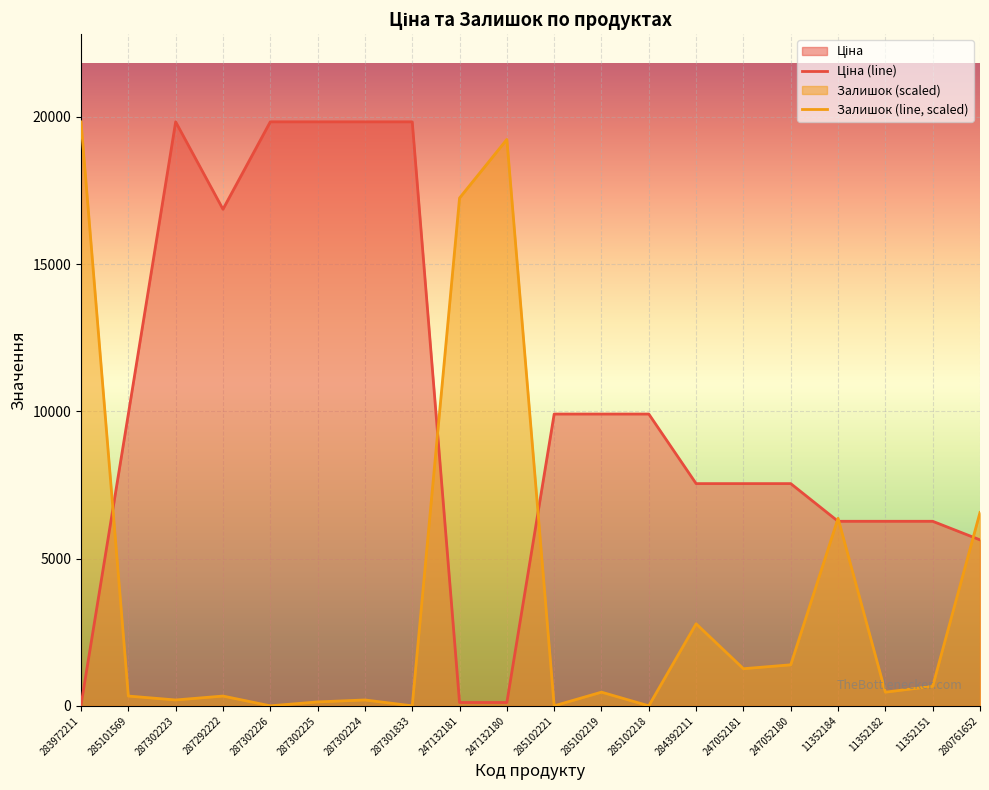

How many data points in Ціна are less than 9908?

10